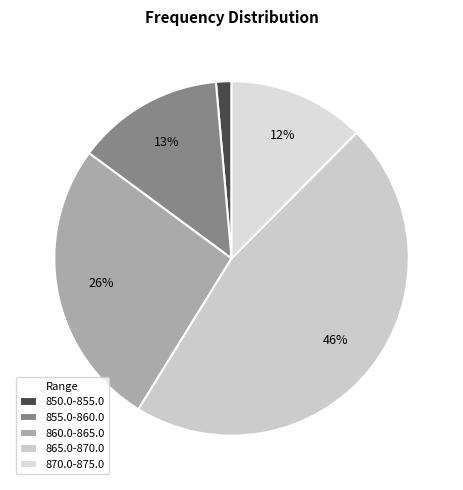

Which has a higher value, 855.0-860.0 or 865.0-870.0?

865.0-870.0